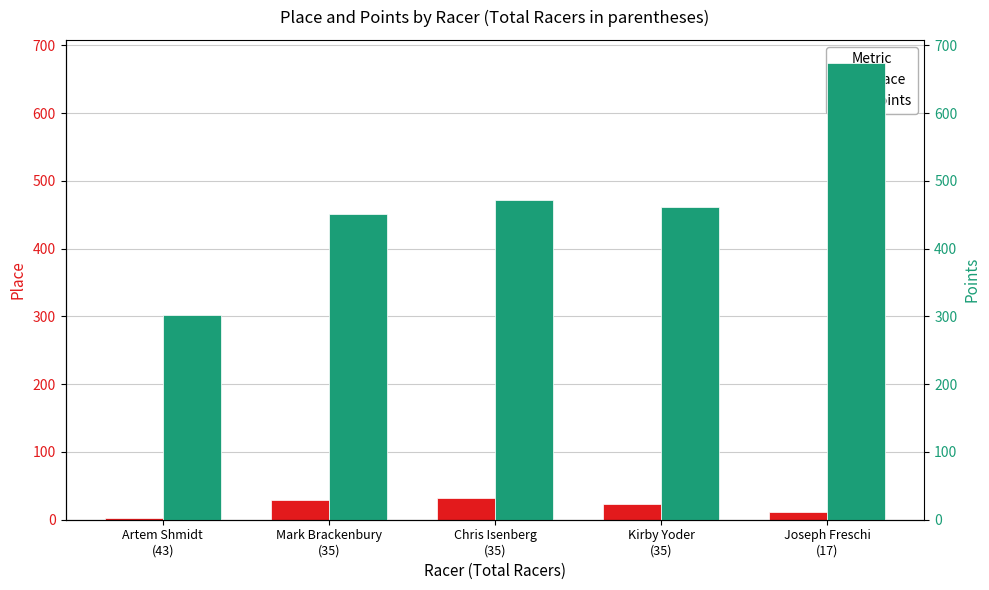

Reading left to right, what are all the values shown in this chart?

Place: 2.0	29.0	32.0	23.0	11.0
Points: 301.5	450.6	471.7	460.9	674.4